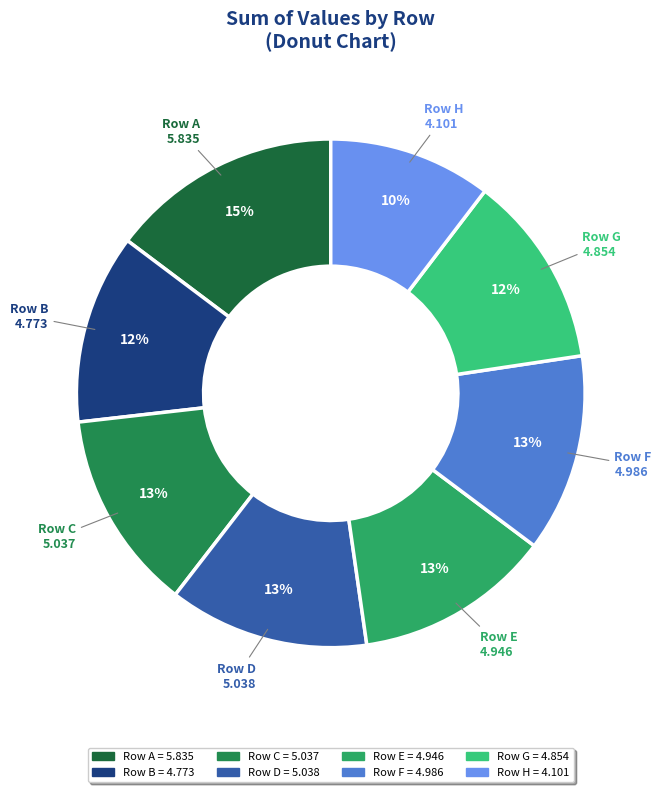

Is there any slice that represents more than half of the pie?

No